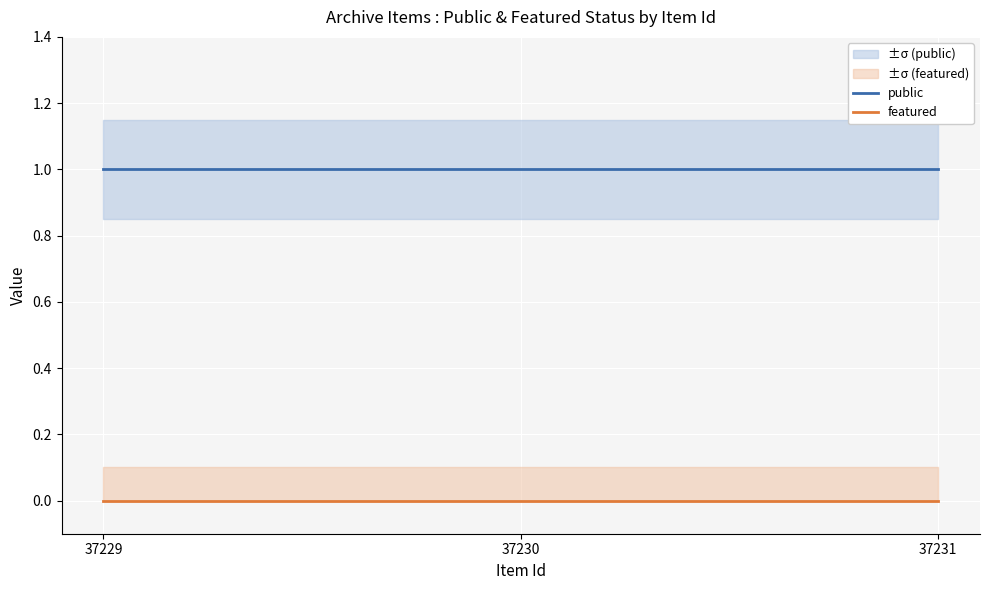

The public series shows 1 at 37231. True or false?

True